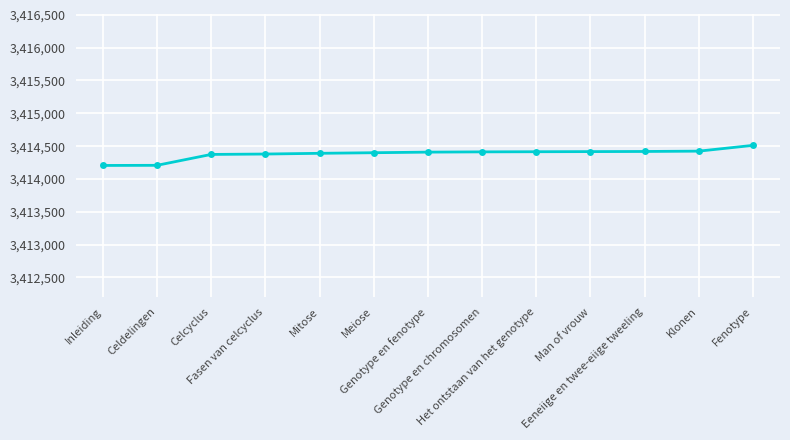

Count the number of data series in this chart.

1